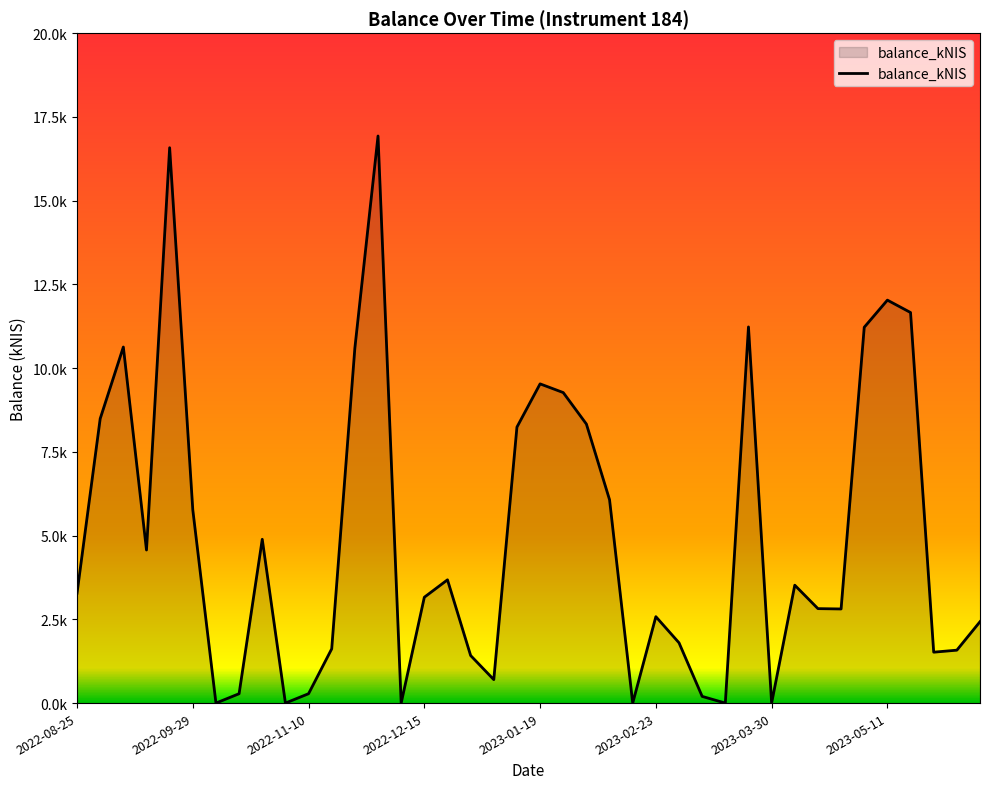

True or false: the data has more than 1 interior local peaks.

True